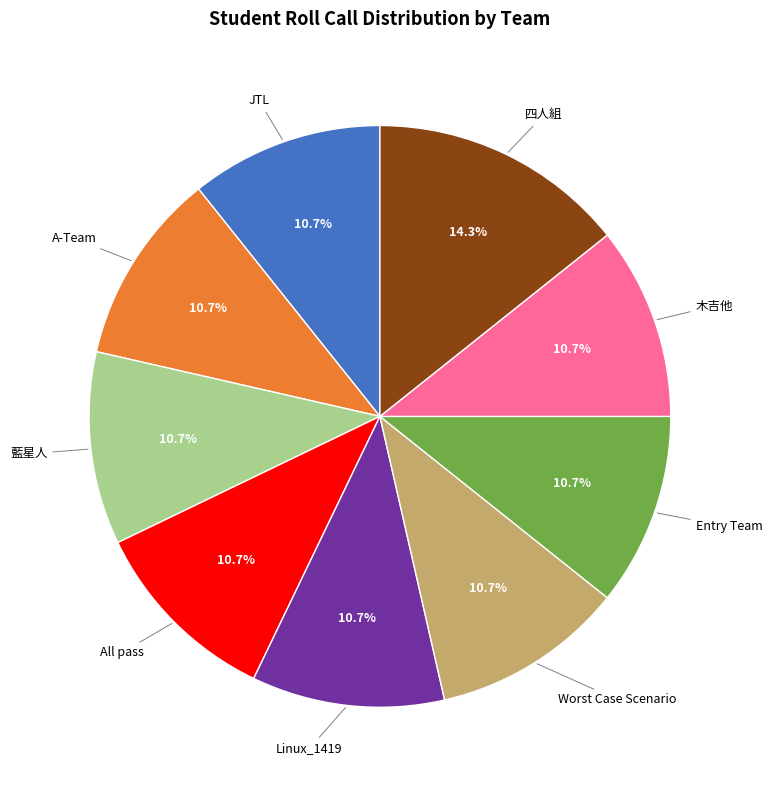

What is the total percentage of All pass and 藍星人?

21.4%